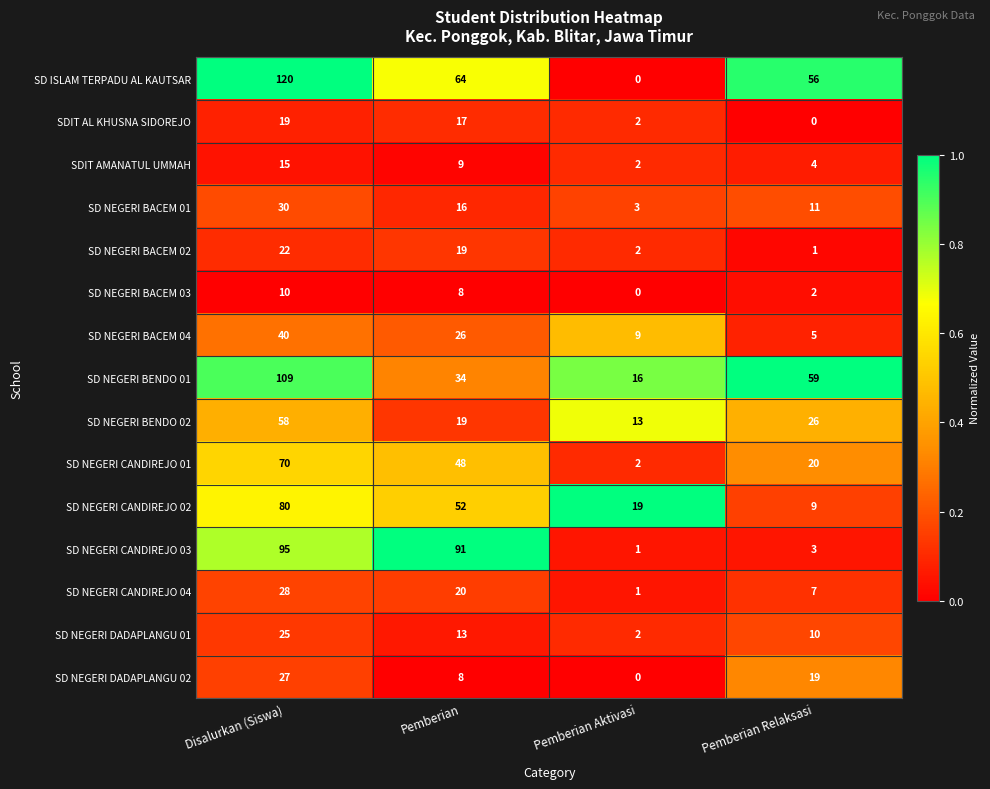

Is it true that SD NEGERI BACEM 03 equals 10 at Disalurkan (Siswa)?

True